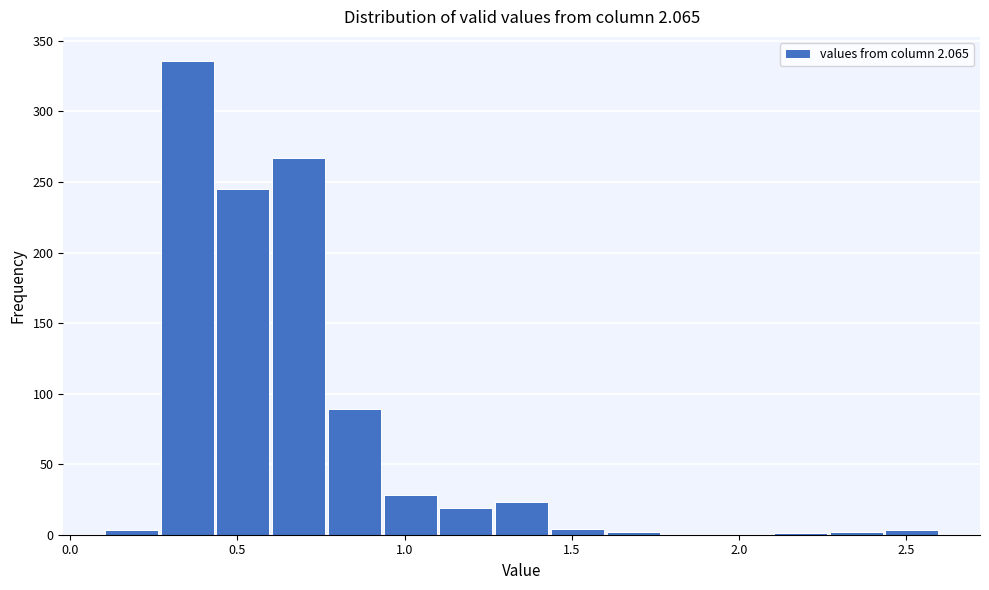

Around what value on the x-axis is the tallest bar? Give the approximate position of its centre, as read against the axis.

0.35